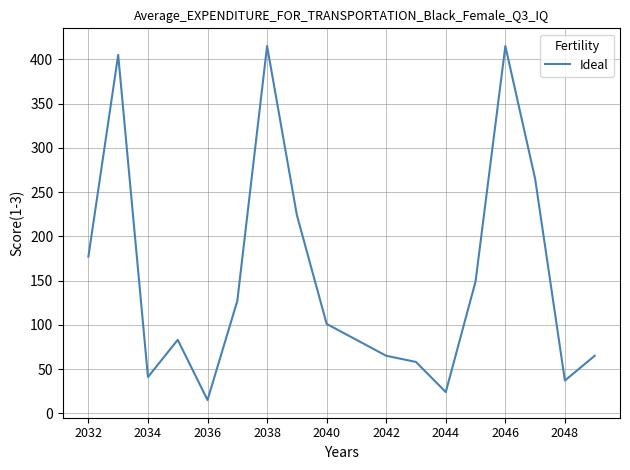

What is the difference between the maximum and minimum values?

400